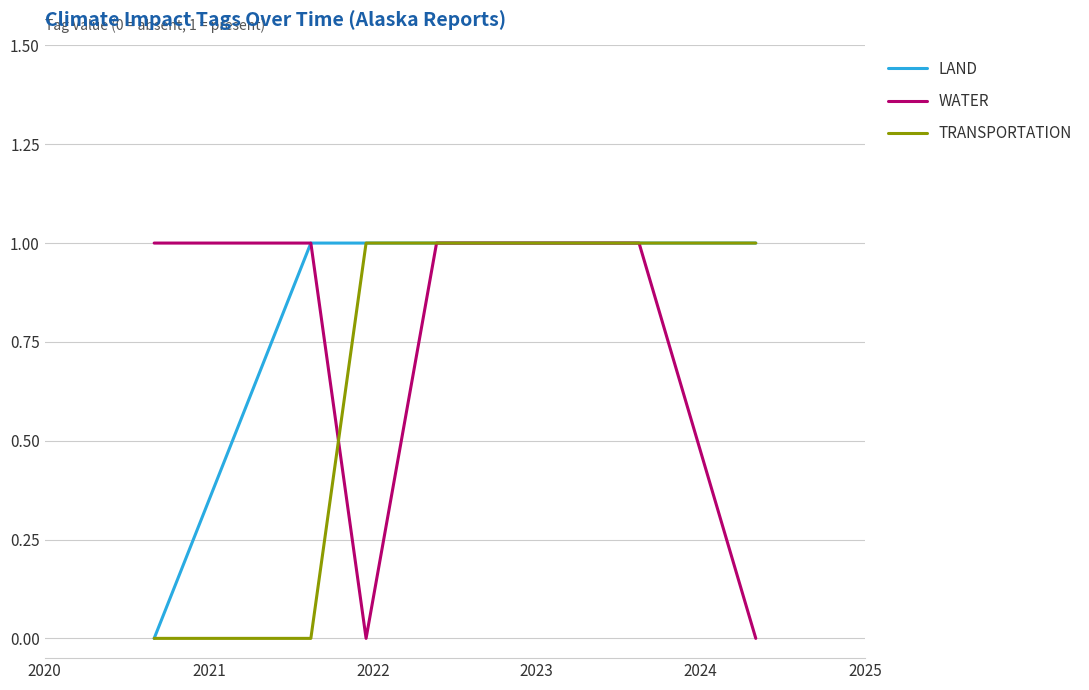

At how many categories does at least one series exceed 0?

8